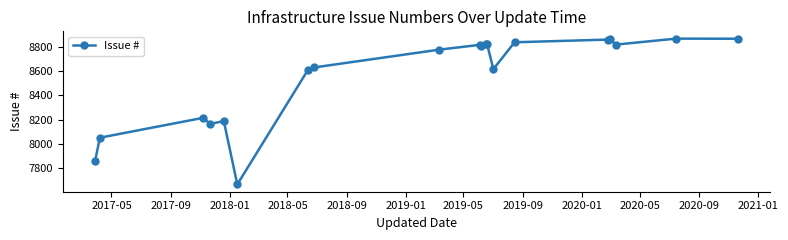

What is the value of the 6th point from the left?

7668